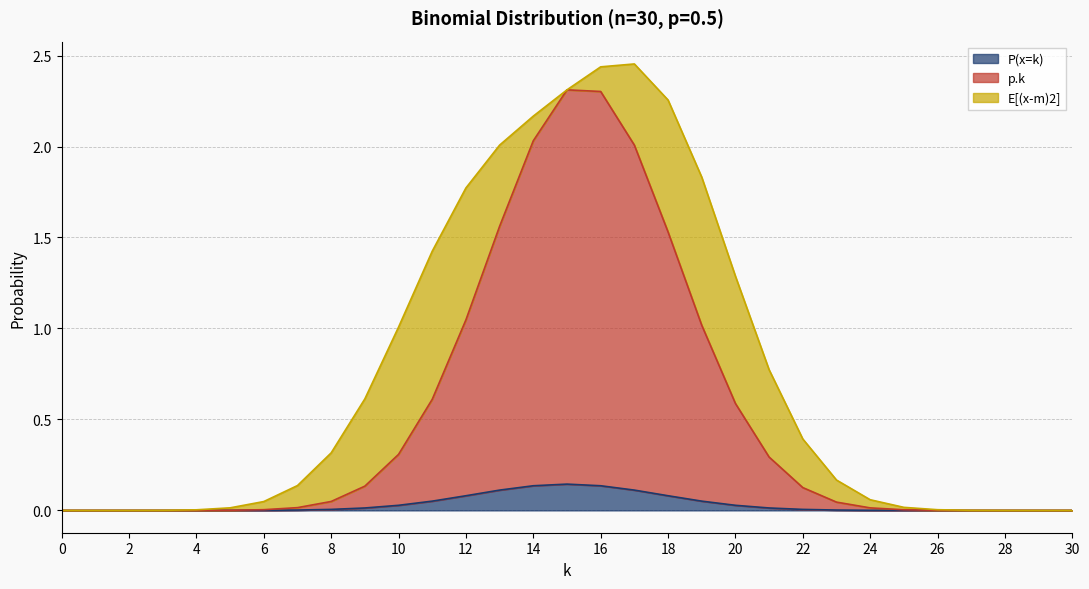

Which has a higher value, 23 or 20?

20